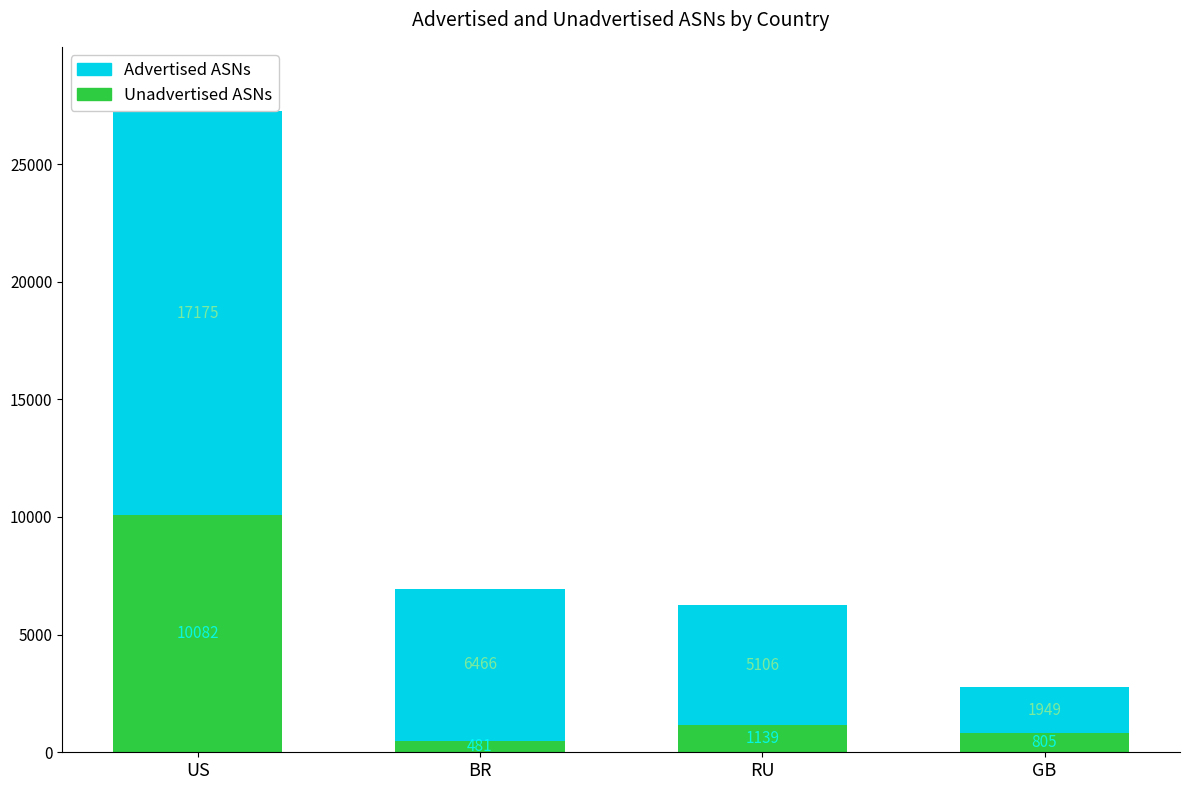

What is the highest value of the Unadvertised ASNs series?

10082